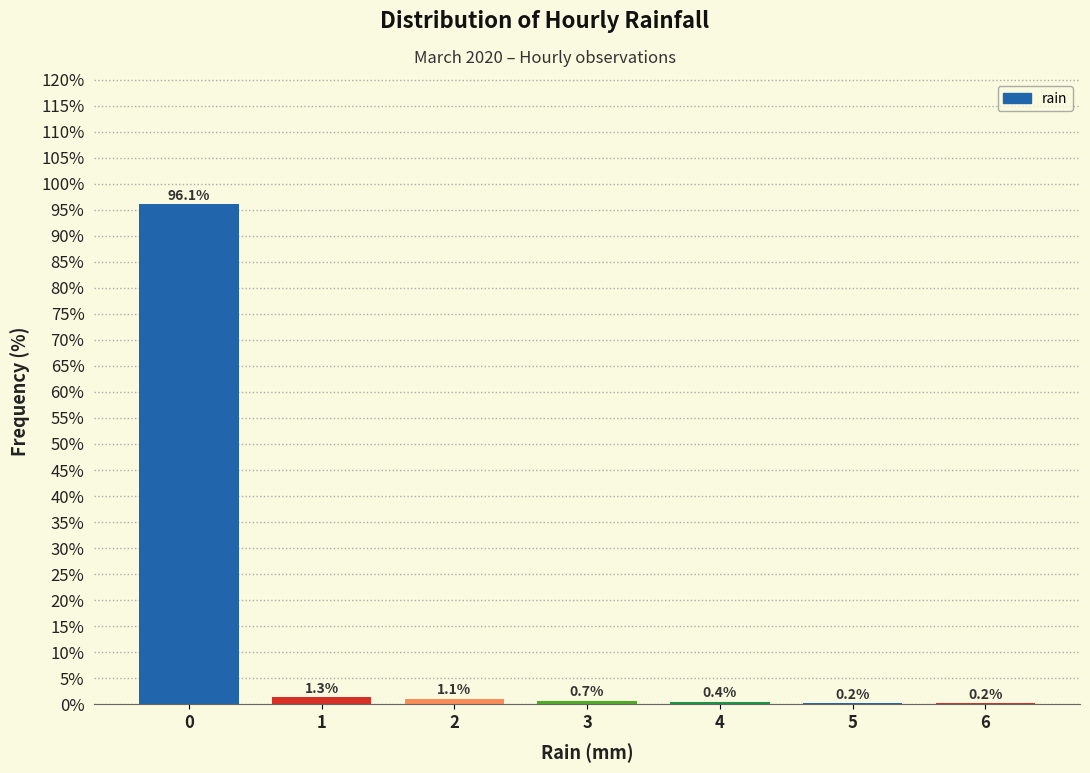

Reading right to left, transcribe all the data shown in this chart.

6=0.2	5=0.2	4=0.4	3=0.7	2=1.1	1=1.3	0=96.1